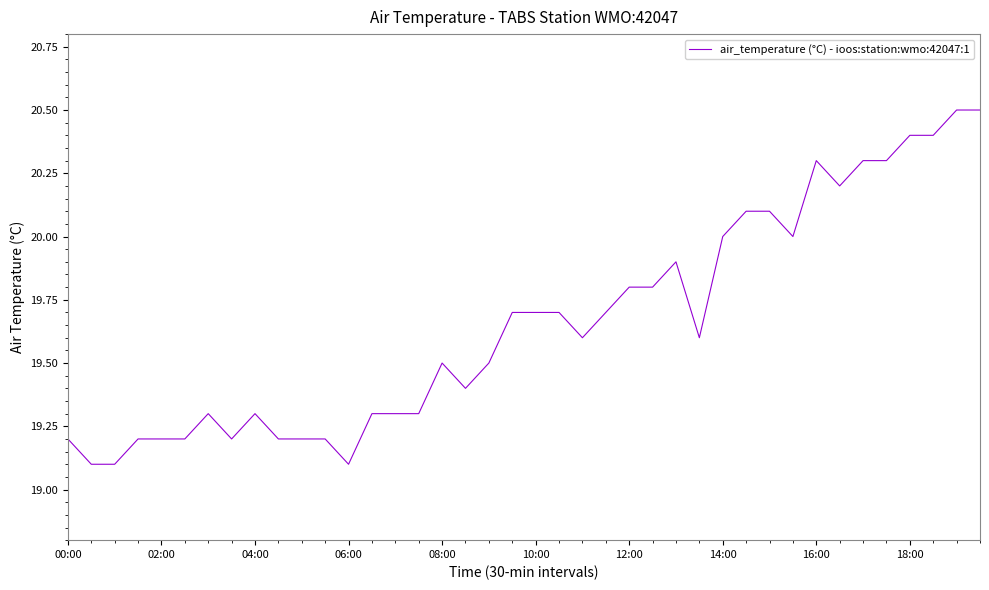

What is the difference between the maximum and minimum values?

1.4